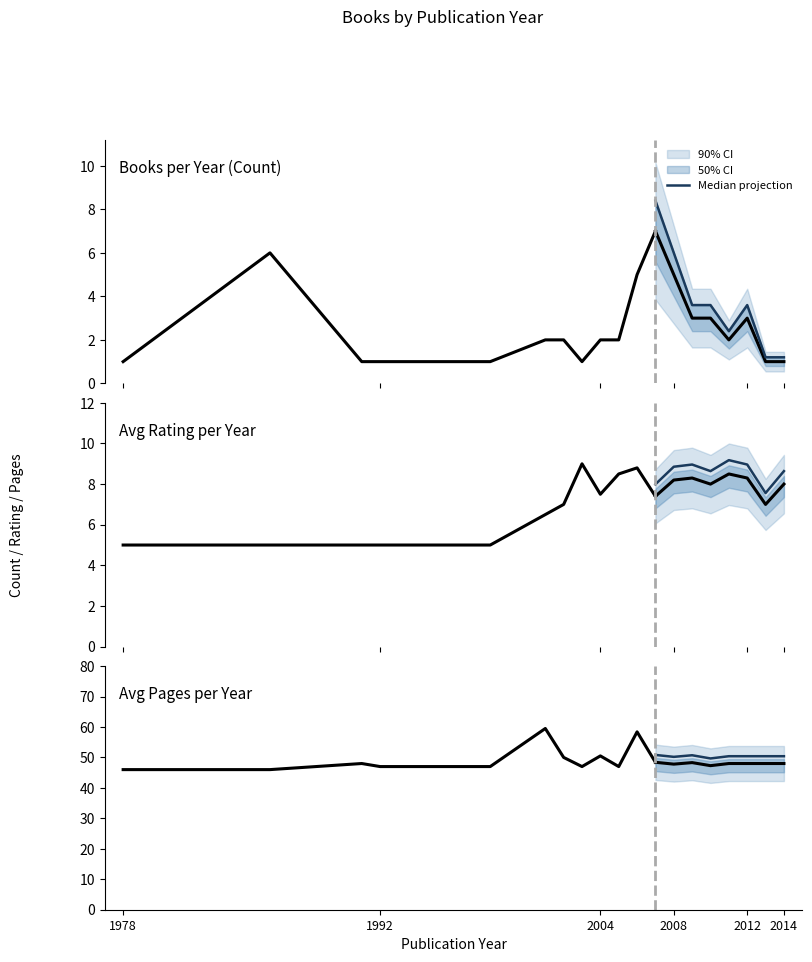

Approximately how many times larger is the value at 2014 compared to 2008?

1.0